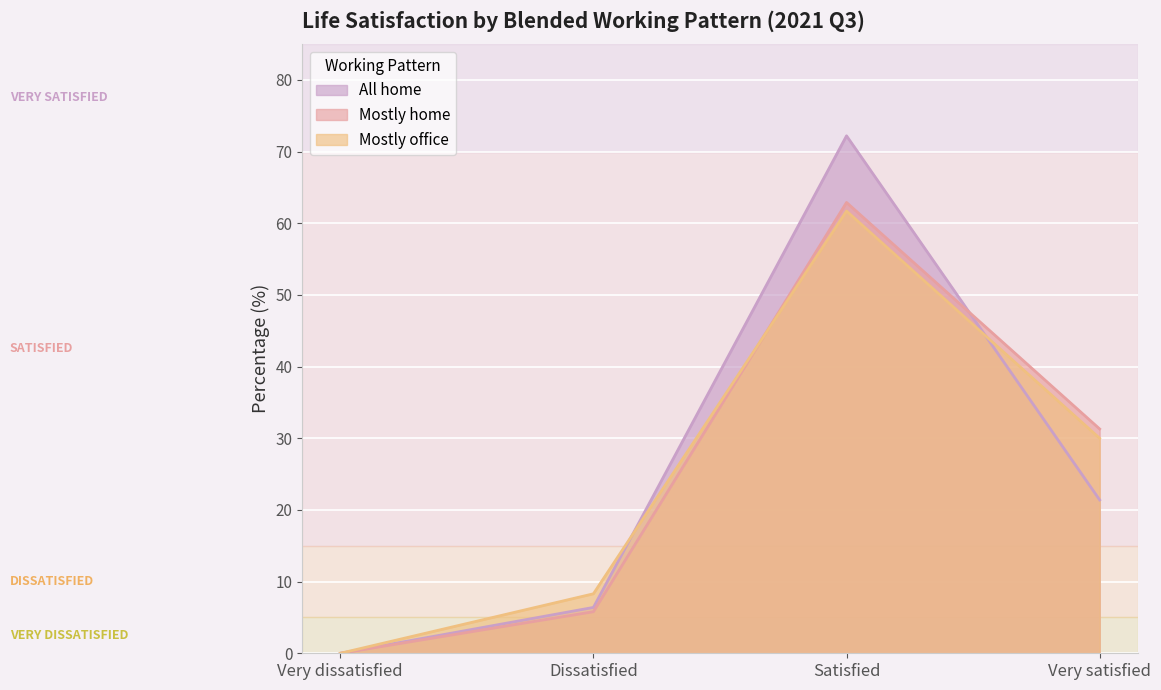

Where is Mostly home nearest to the value 31?

Very satisfied